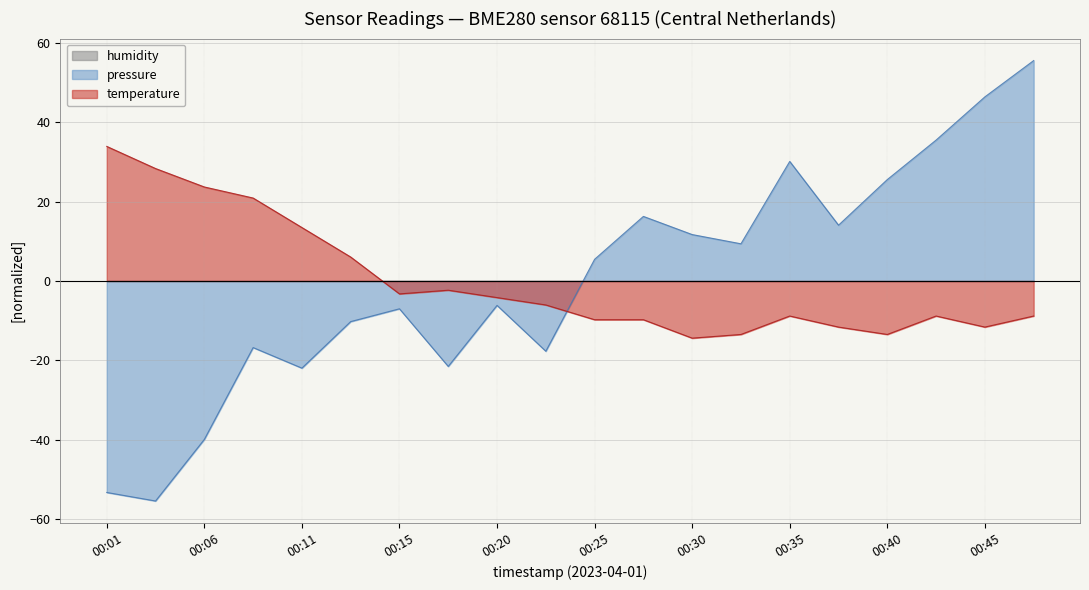

Where is the first local minimum for temperature?

00:15